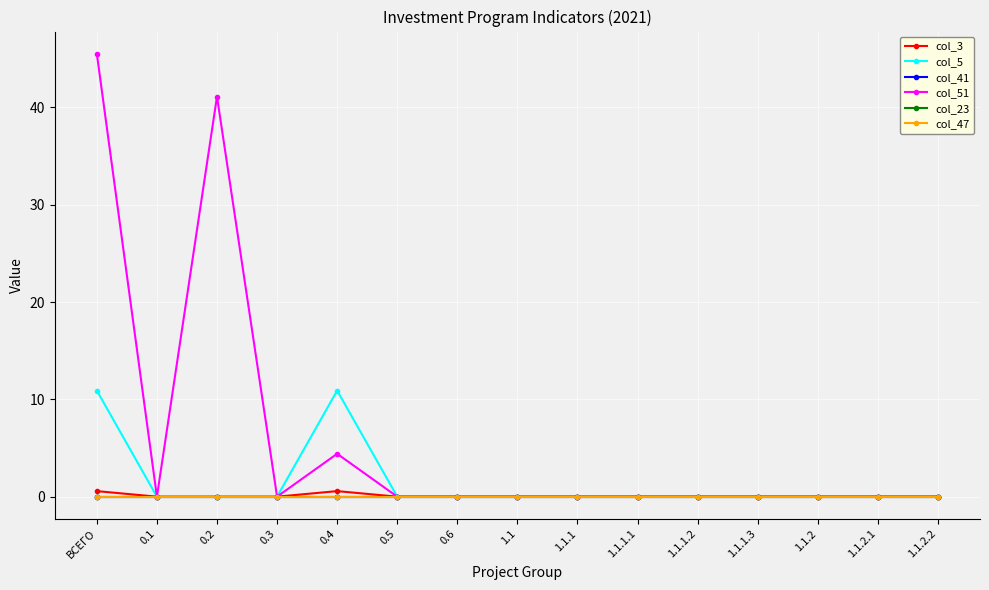

What is the greatest value displayed?

45.5